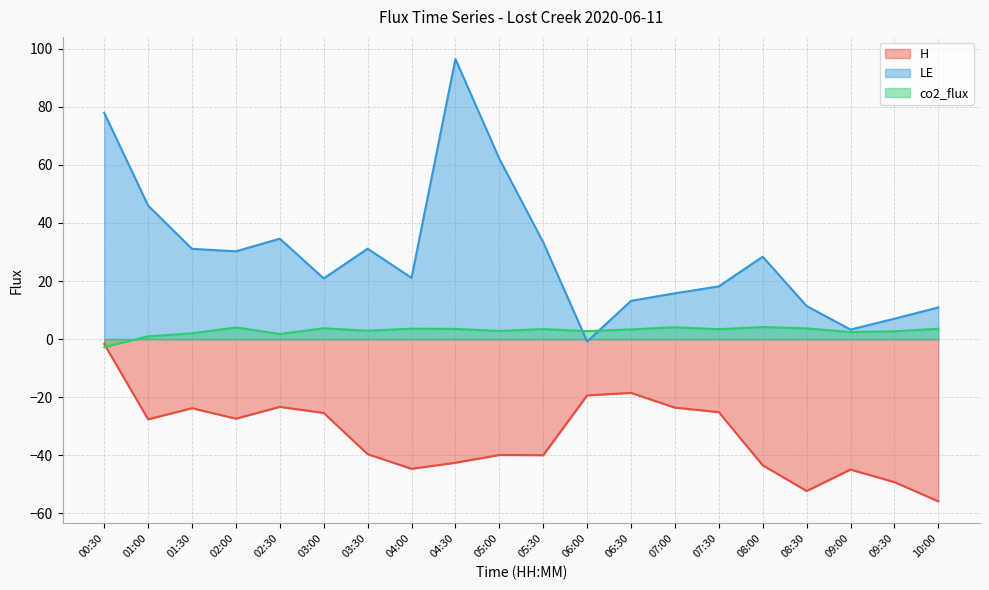

Which series has the largest total across all categories?

LE